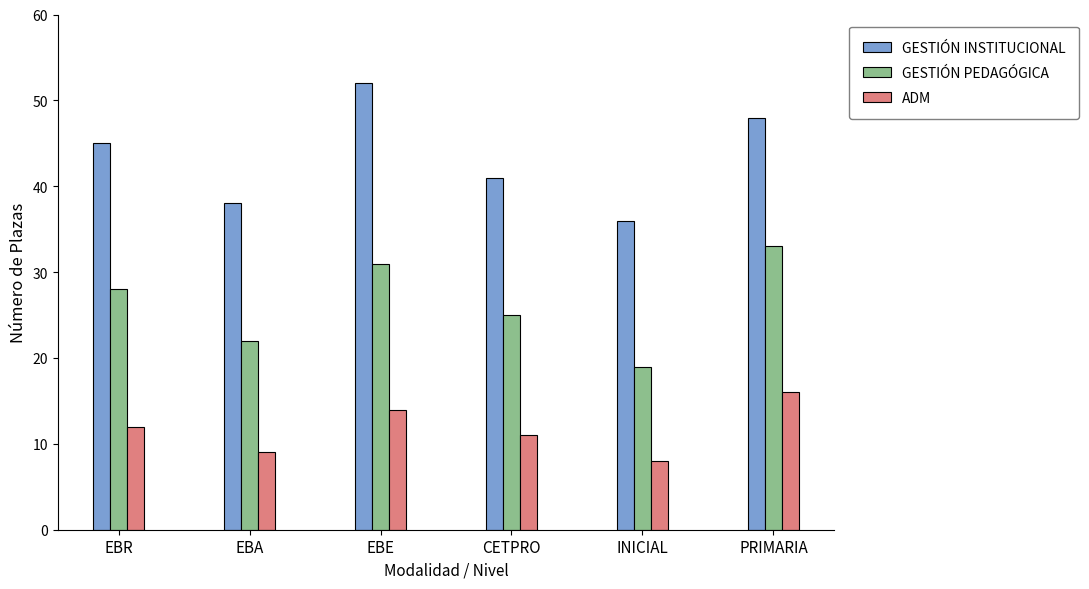

Is the value of GESTIÓN INSTITUCIONAL at EBR greater than the value of ADM at EBA?

Yes